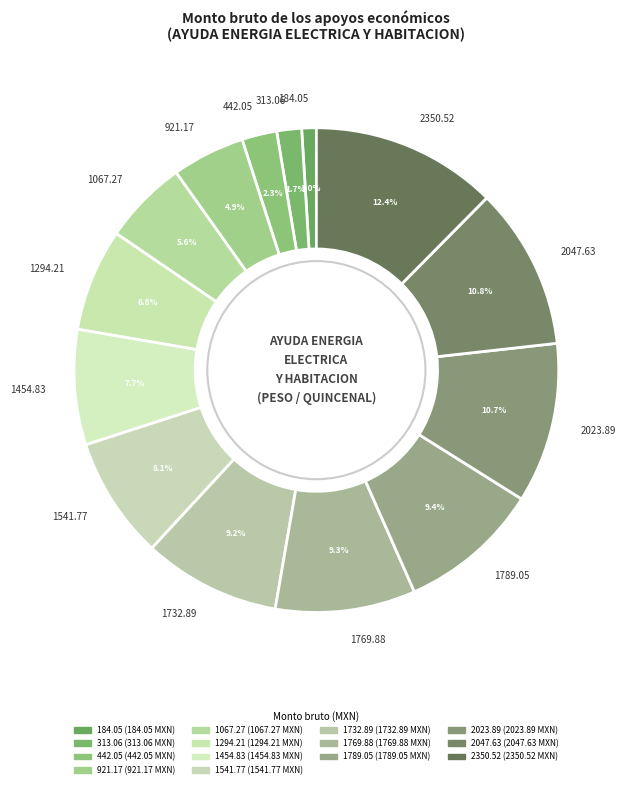

Which category has the smallest portion of the pie?

184.05